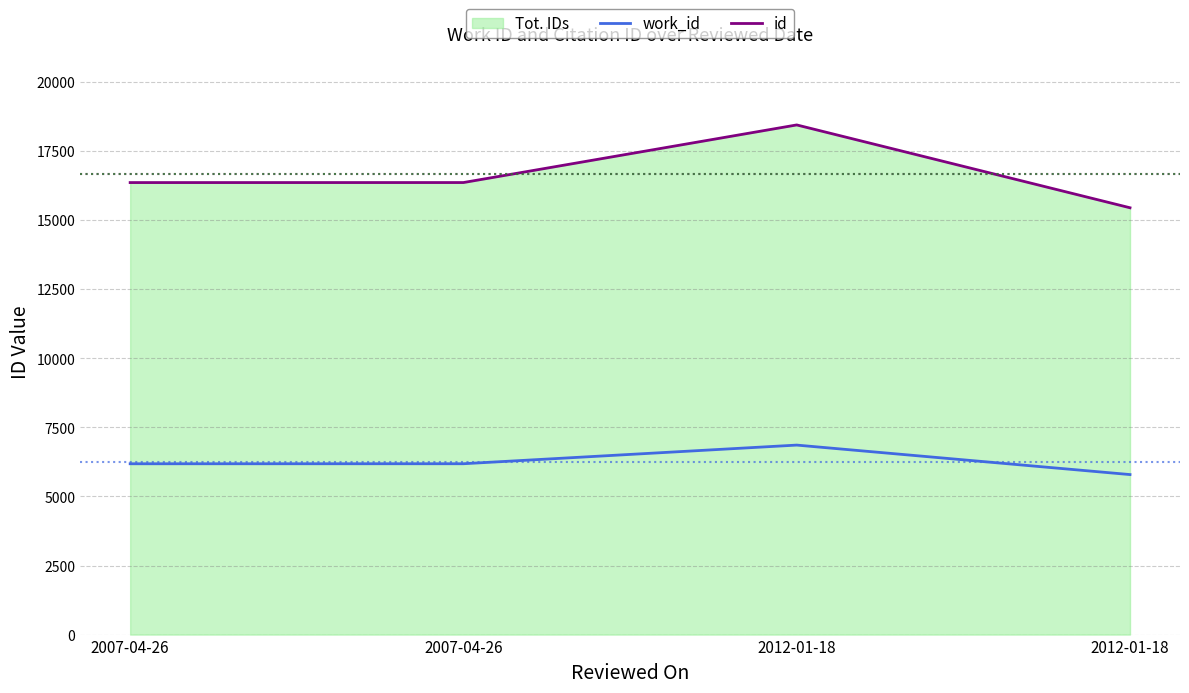

Which series has the largest total across all categories?

id